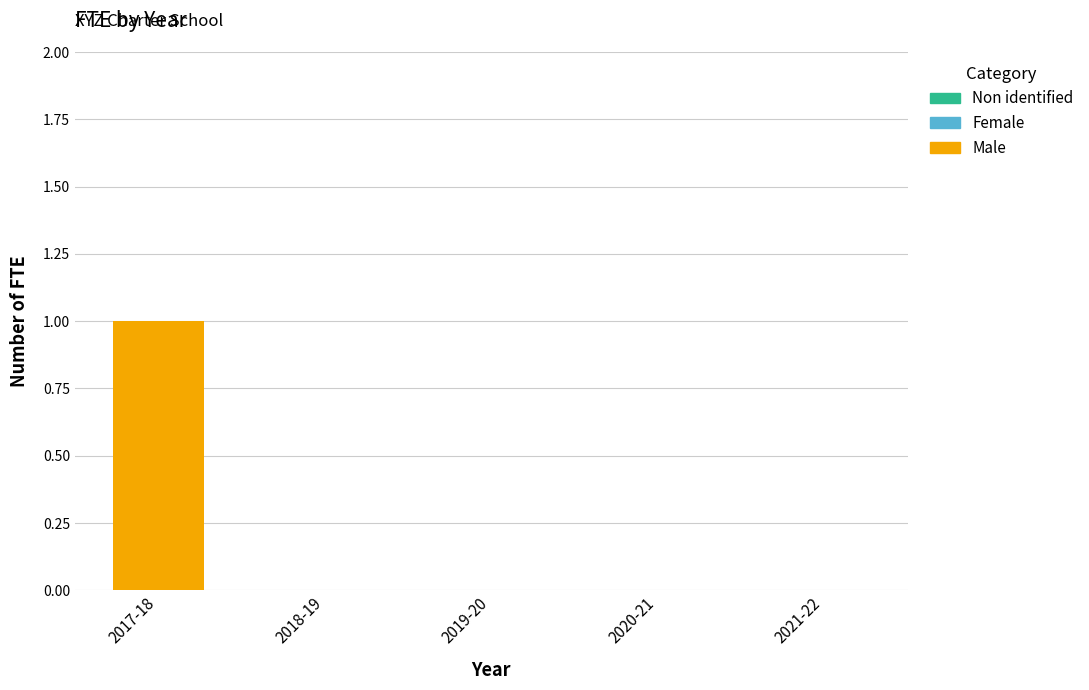

True or false: the data shows 0 at 2021-22.

True